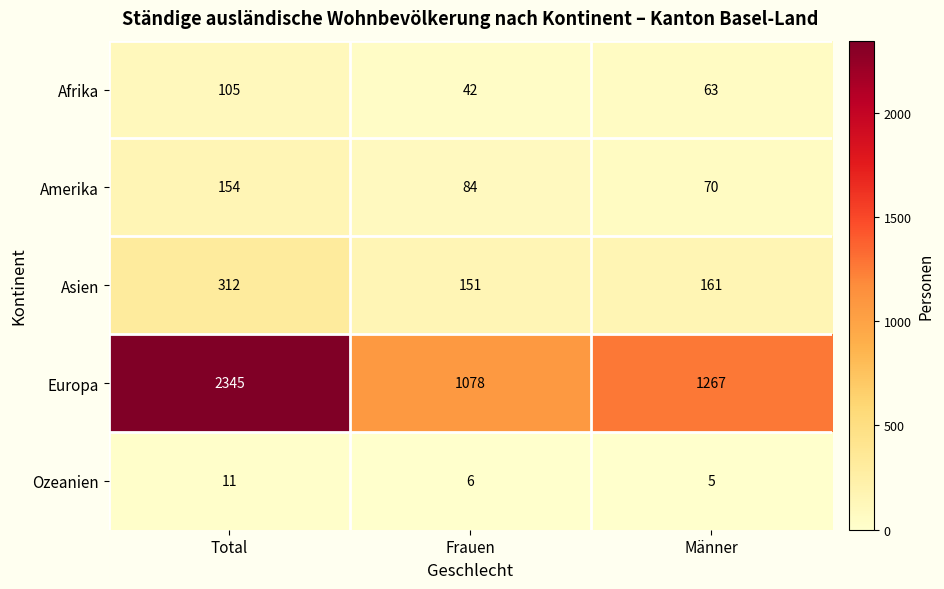

At Frauen, list the series in order from largest to smallest.

Europa, Asien, Amerika, Afrika, Ozeanien